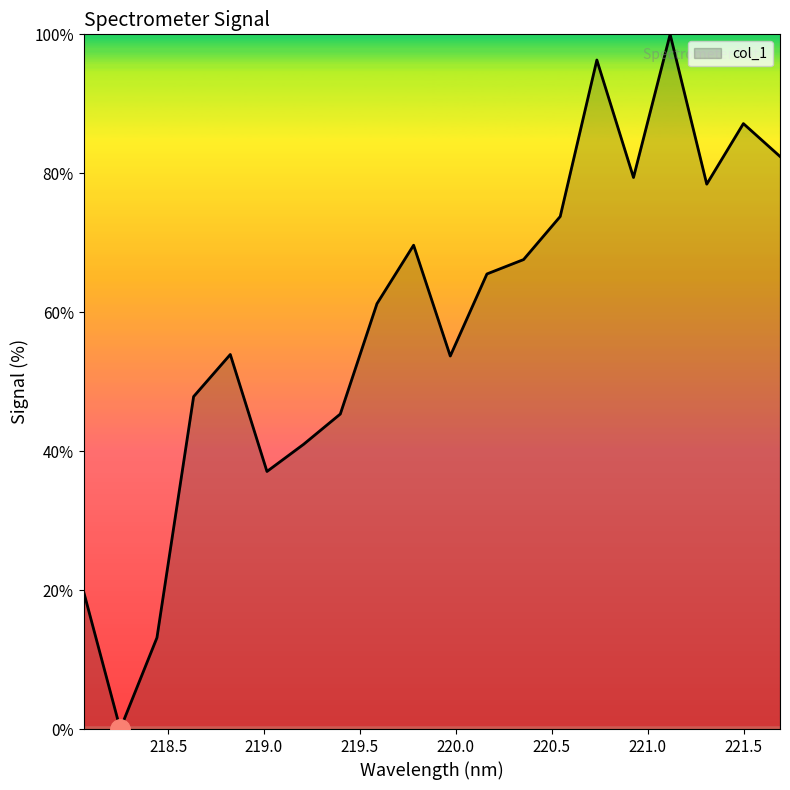

Does the chart have visible grid lines?

No